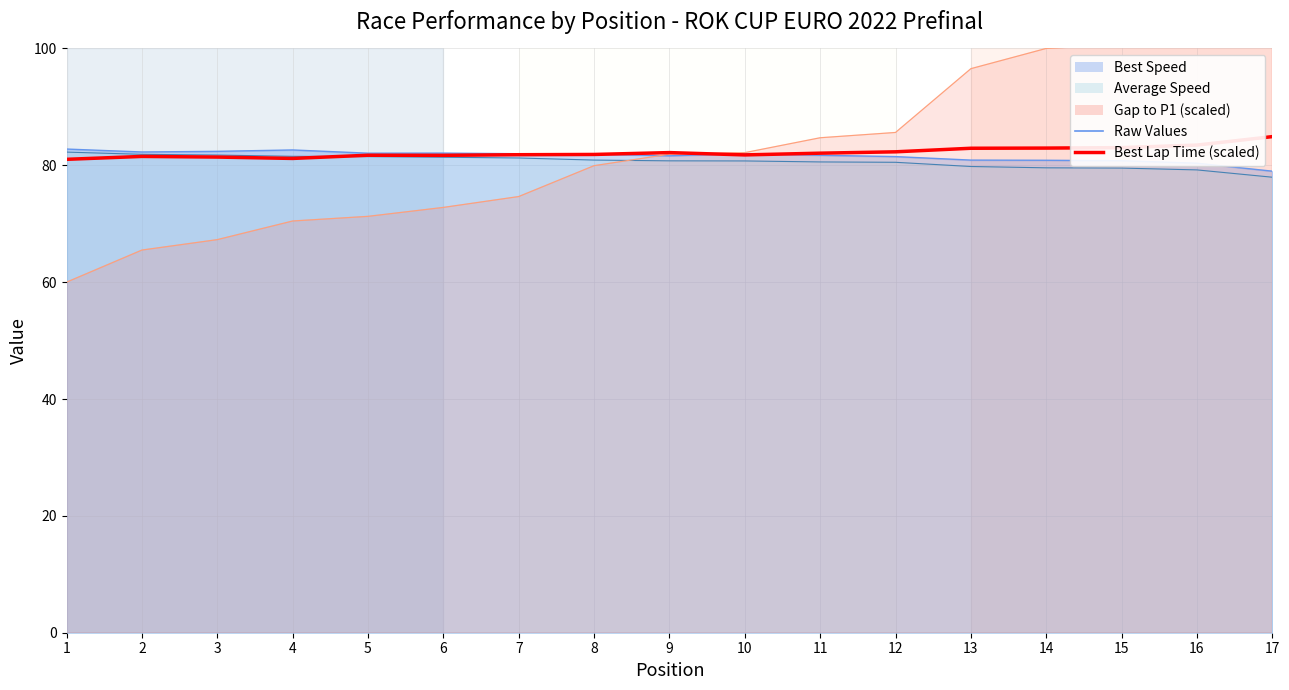

Approximately how many times larger is the value at 3 compared to 7?

1.0